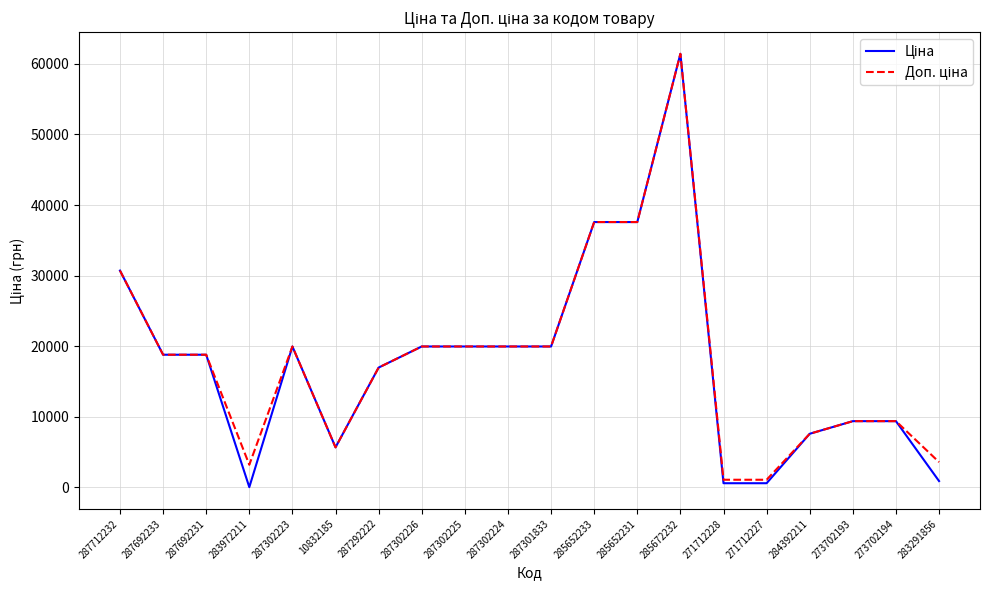

What is the total value across all series at 285652231?

75187.2